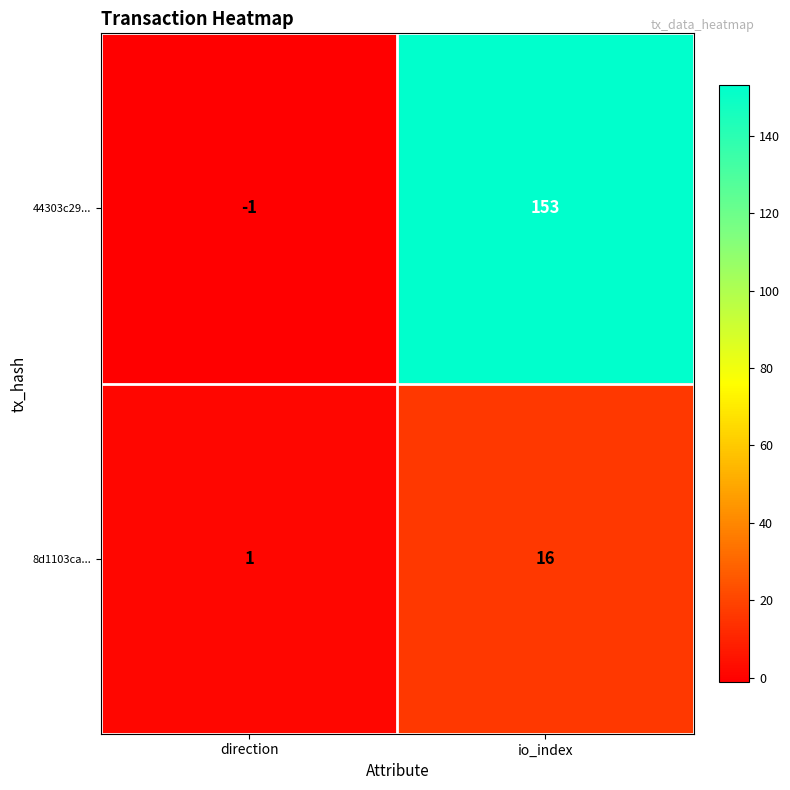

What is the difference between the highest and lowest values at io_index?

137